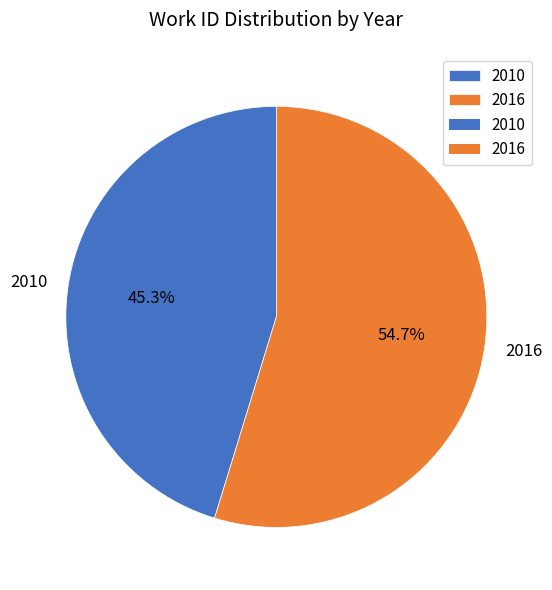

Combined, what portion of the pie is 2010 and 2016?

100.0%